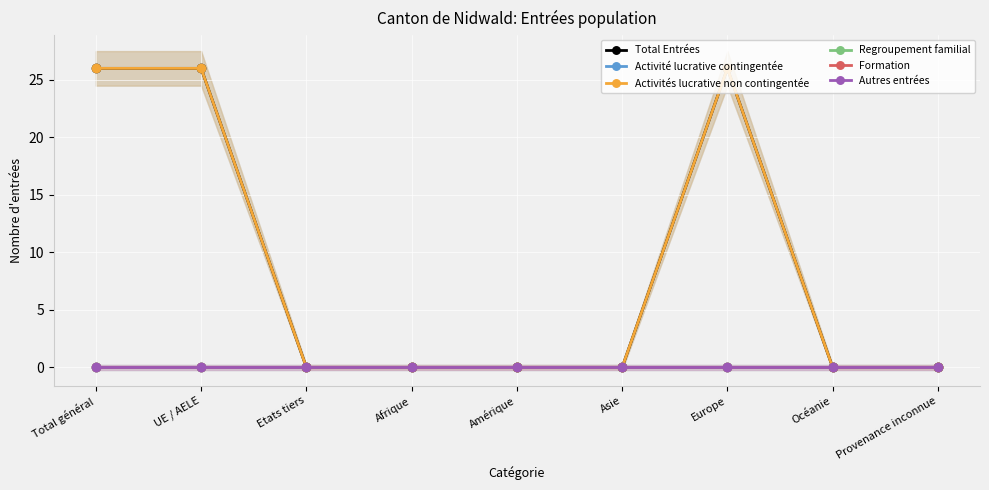

True or false: Activités lucrative non contingentée has more than 1 interior local peaks.

False